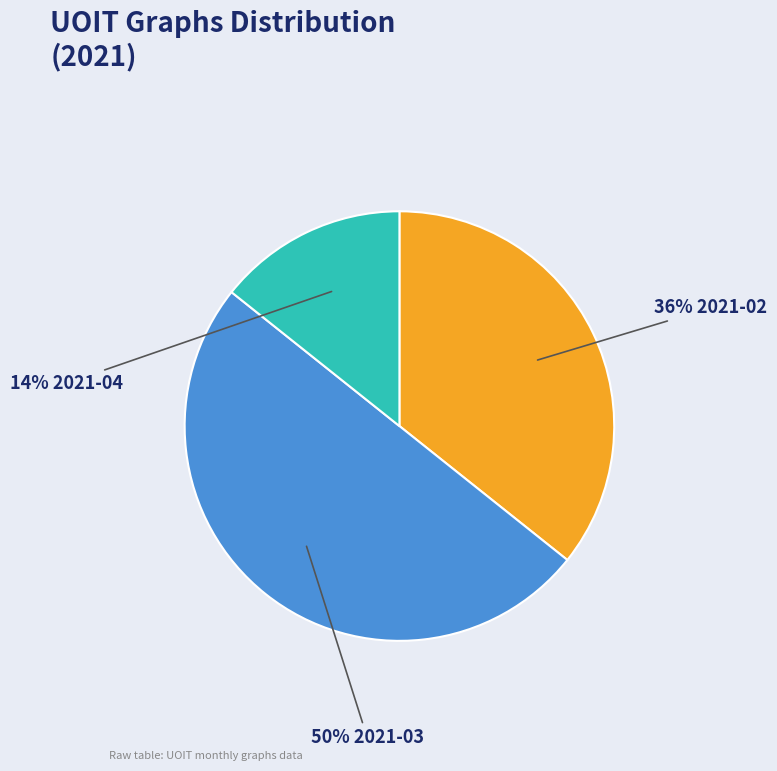

Count the number of slices in the pie.

3